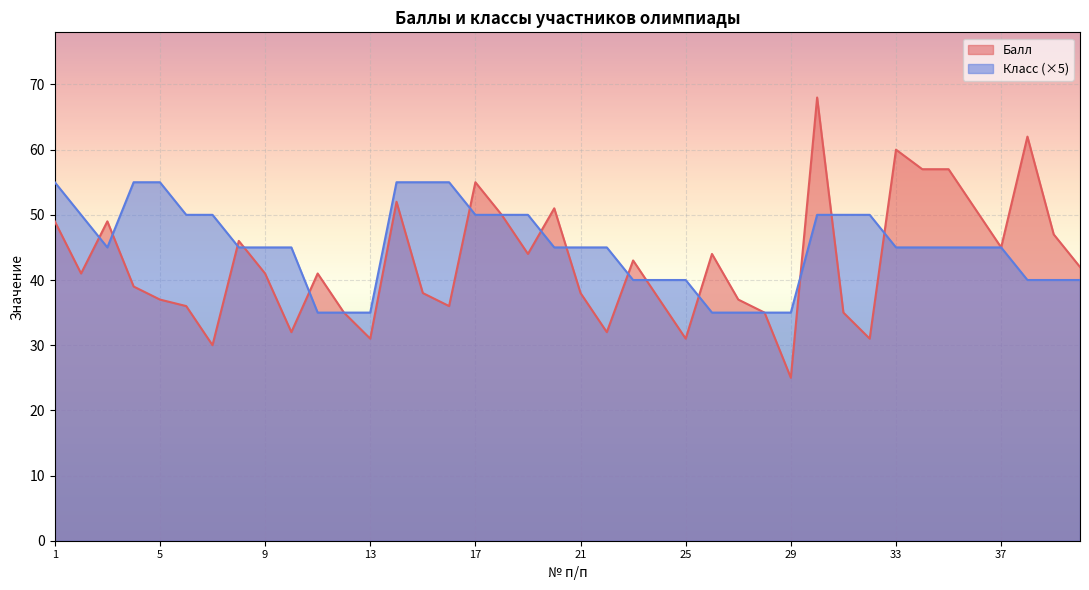

What is the lowest value of the Класс series?

35